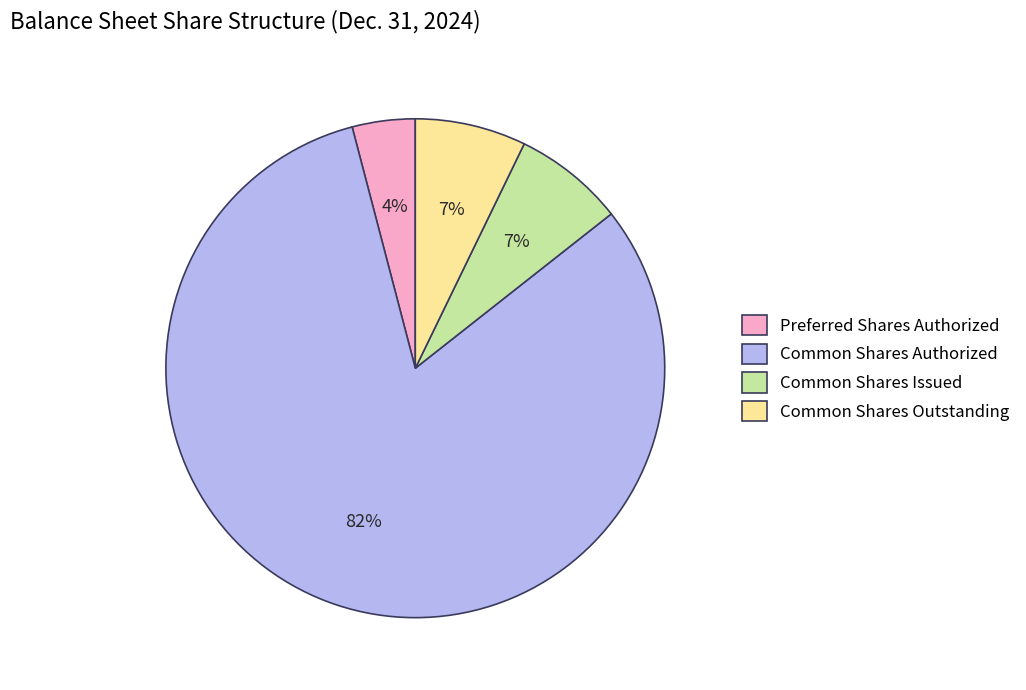

The Common Shares Authorized slice represents 68% of the pie. True or false?

False